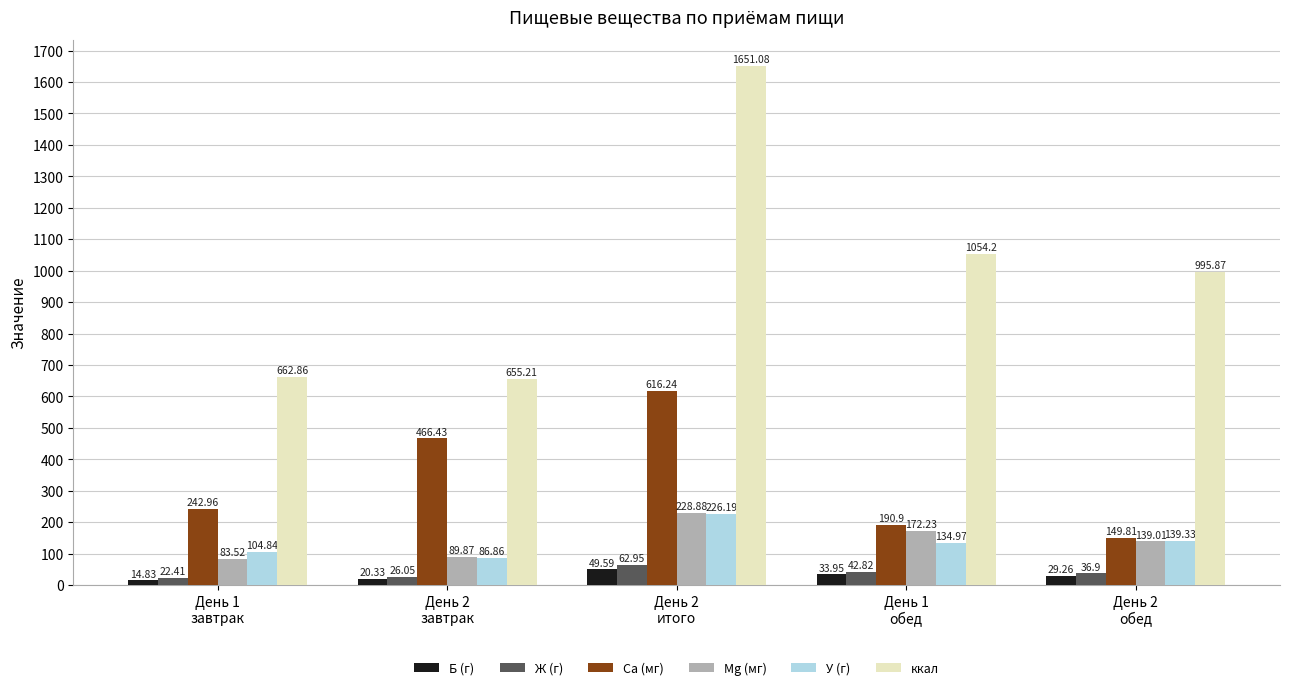

What are all the series names shown in the legend?

Б (г), Ж (г), Ca (мг), Mg (мг), У (г), ккал